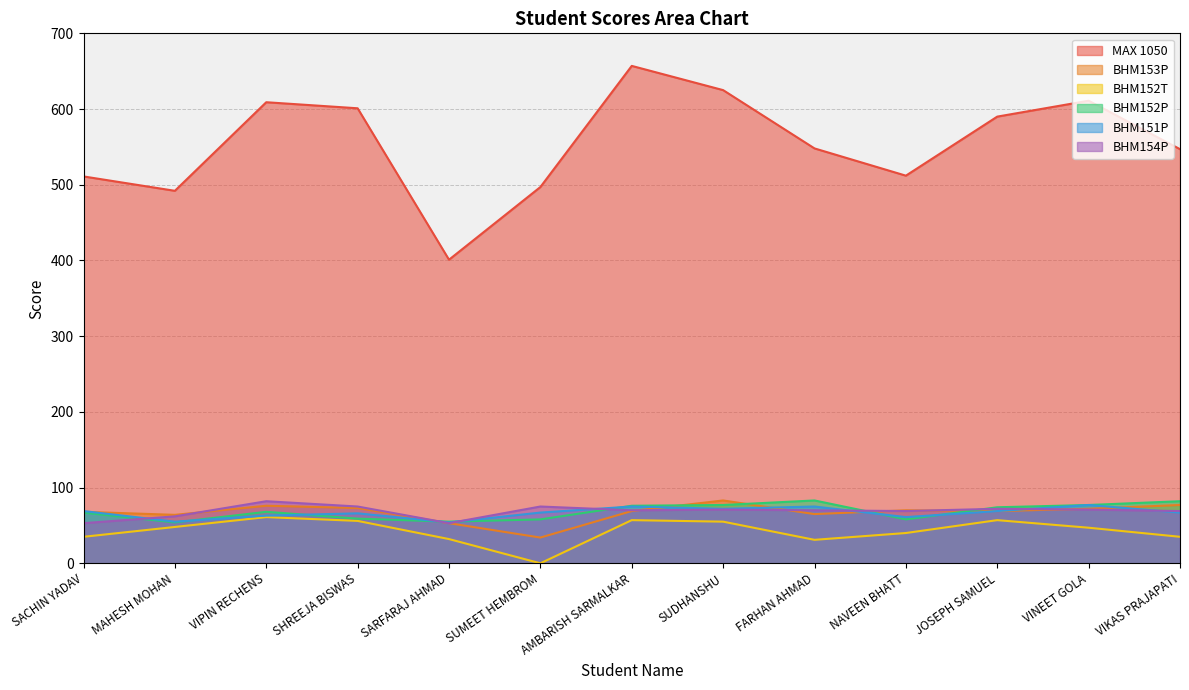

Rank the series by their maximum value, from highest to lowest.

MAX 1050, BHM153P, BHM152P, BHM154P, BHM151P, BHM152T